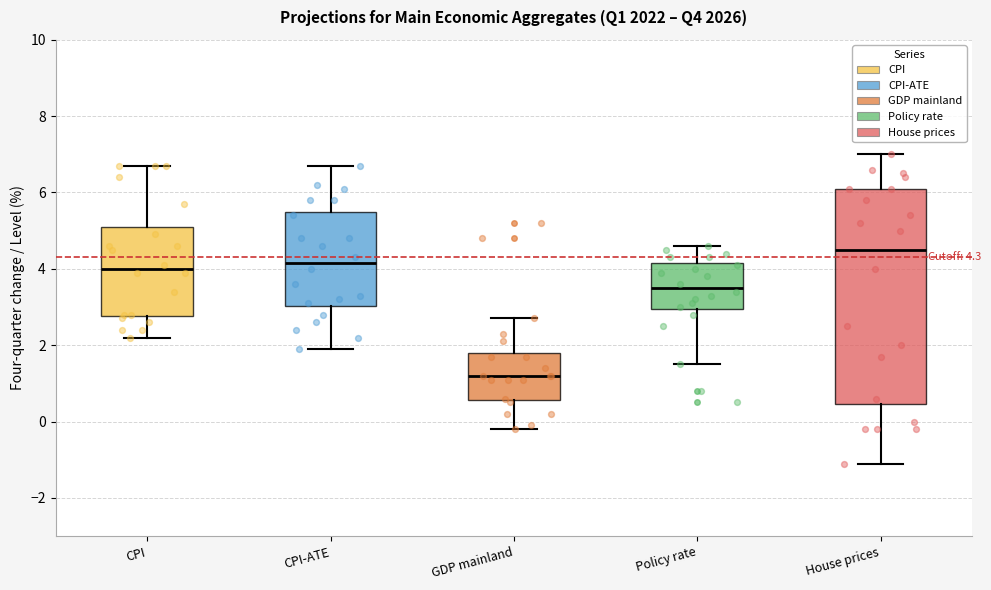

Which box's median line is the lowest?

GDP mainland